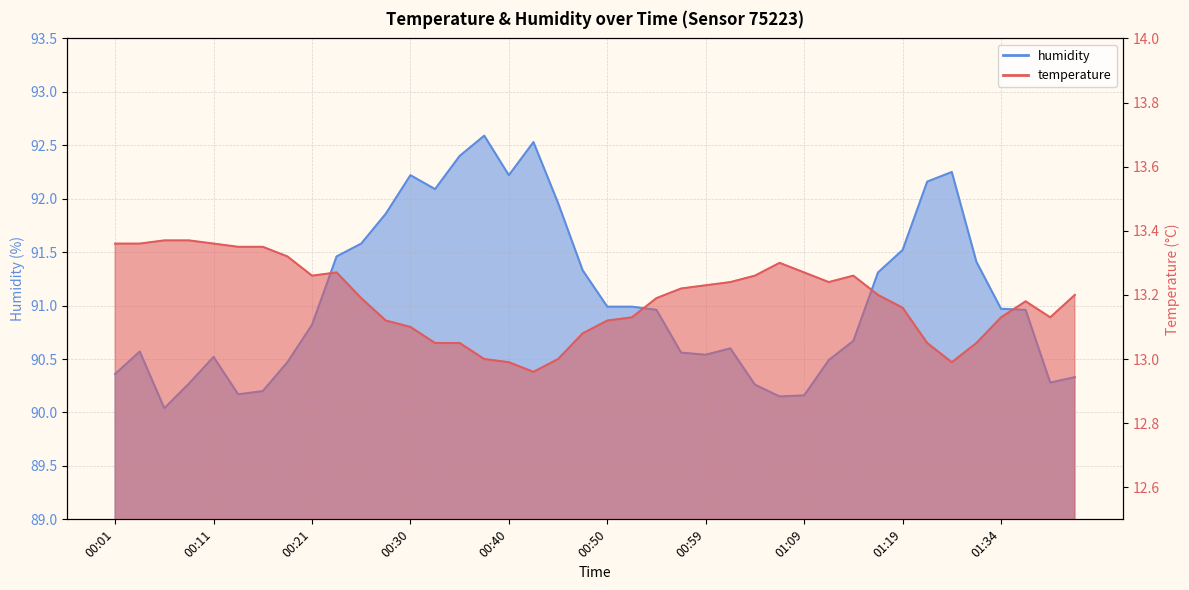

What are all the series names shown in the legend?

temperature, humidity